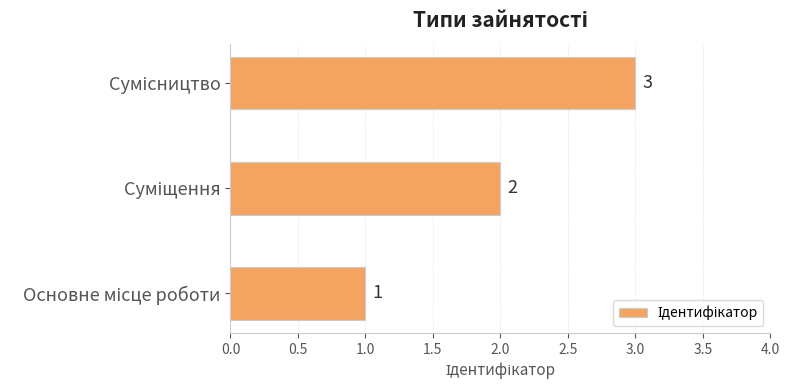

How many bars are there in total?

3